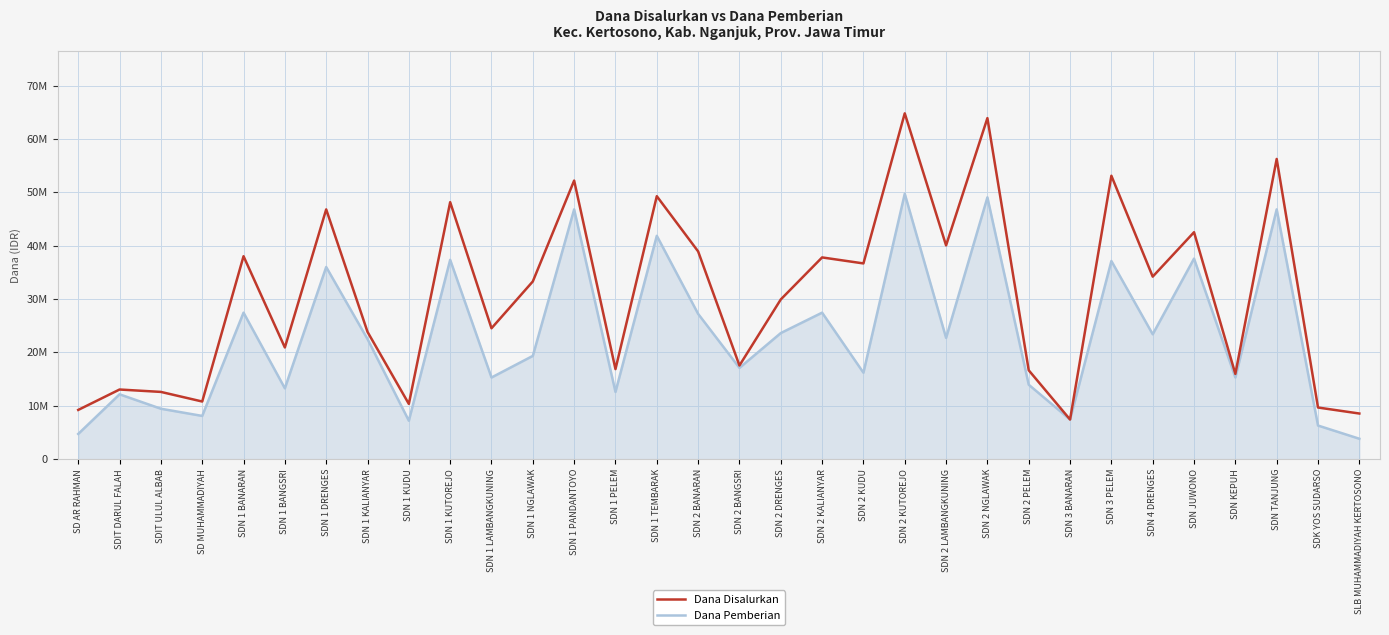

Does the chart have visible grid lines?

Yes